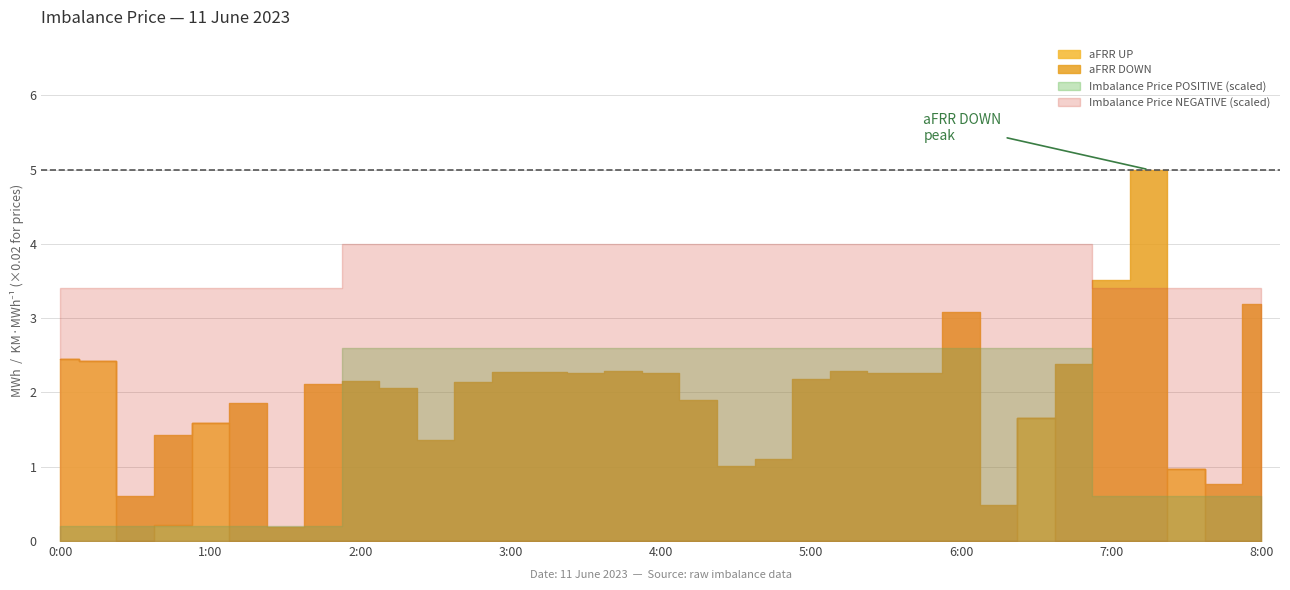

What is the difference between the maximum and minimum values in the Imbalance Price NEGATIVE series?

30.0